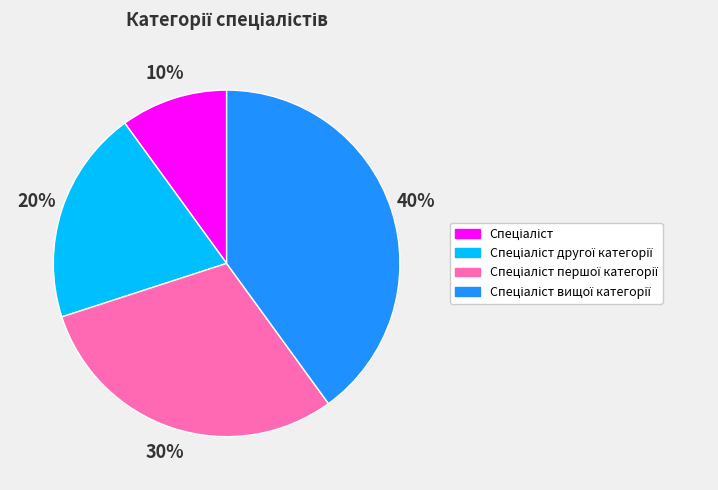

To the nearest percent, what is the average slice percentage?

25%